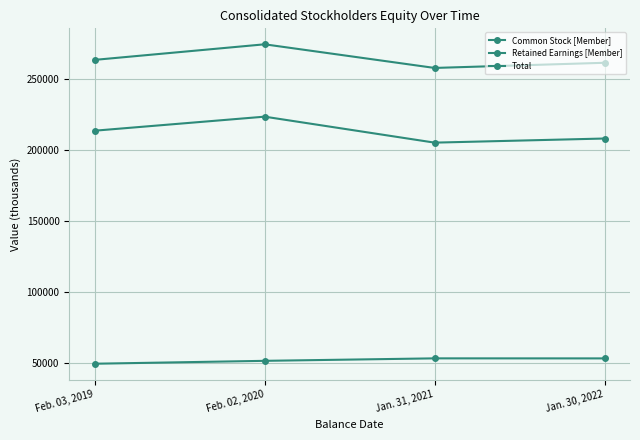

Does the chart have visible grid lines?

Yes